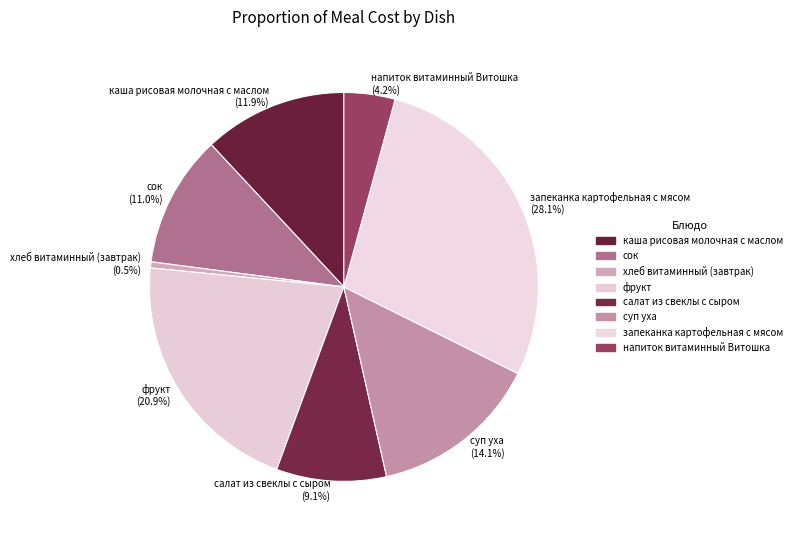

Does салат из свеклы с сыром account for over 50% of the chart?

No